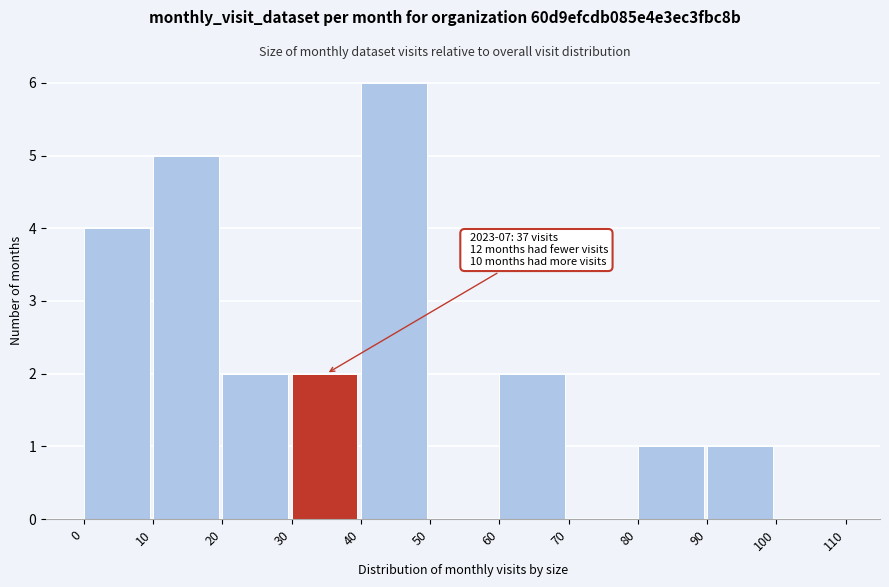

Which range on the x-axis has the tallest bar?

40 to 50